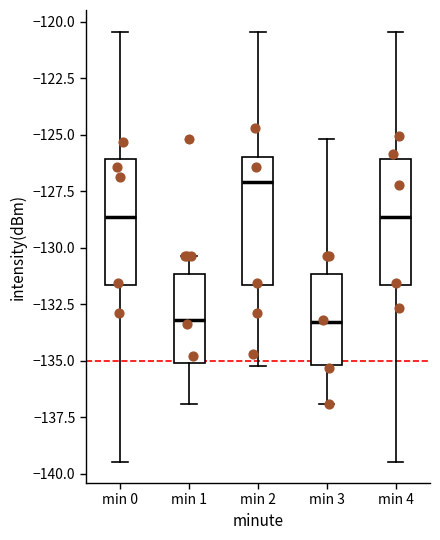

Reading left to right, transcribe this box plot: for each box, give where its median line is, the range the box spans, and where its two whiskers end, as read against the y-axis. The values are not printed on the chart, so give them approximately, as read against the axis.

min 0: median -128.5, box -131.5 to -126.0, whiskers -139.5 to -120.5
min 1: median -133.0, box -135.0 to -131.0, whiskers -137.0 to -130.5
min 2: median -127.0, box -131.5 to -126.0, whiskers -135.0 to -120.5
min 3: median -133.5, box -135.0 to -131.0, whiskers -137.0 to -125.0
min 4: median -128.5, box -131.5 to -126.0, whiskers -139.5 to -120.5